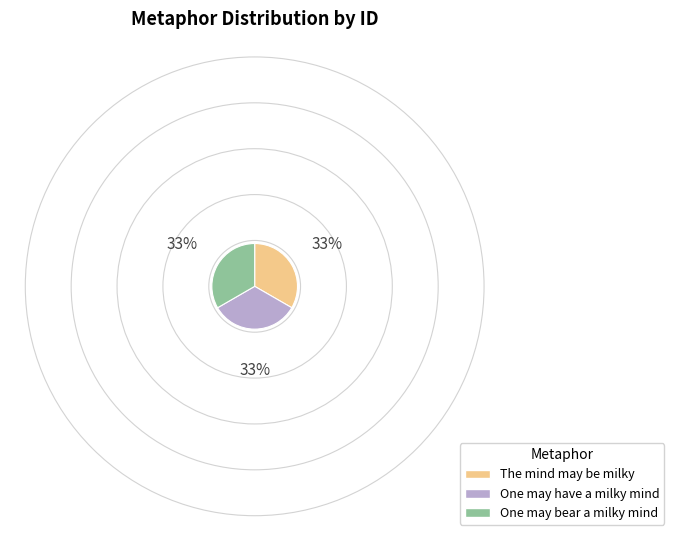

Does One may bear a milky mind represent more than half of the total?

No